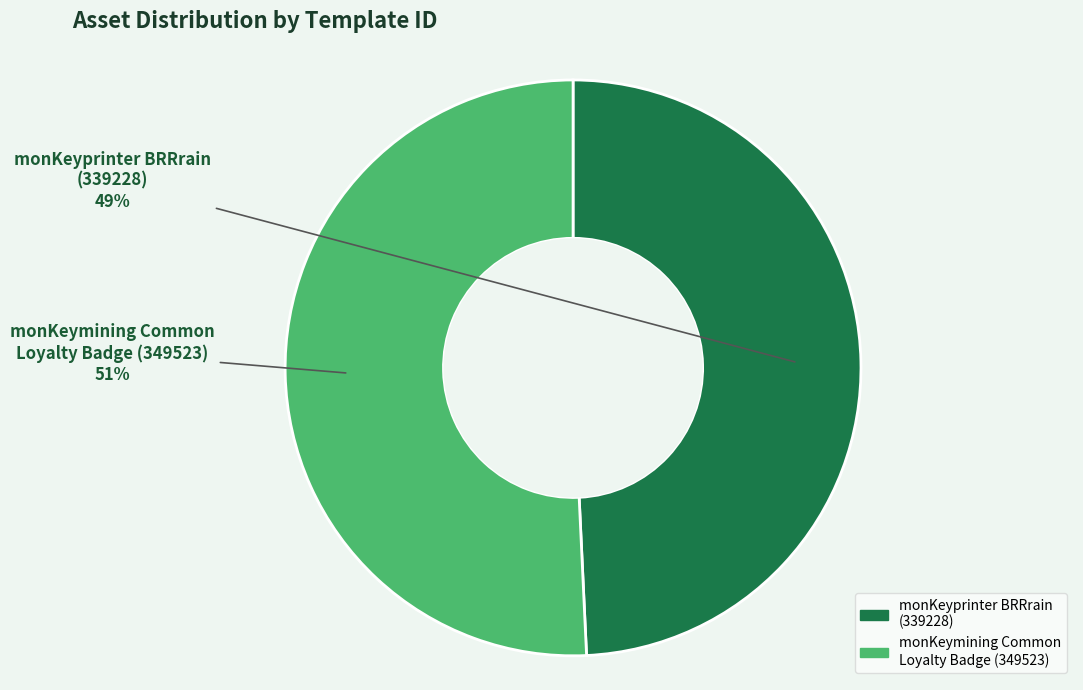

How many slices are in this pie chart?

2